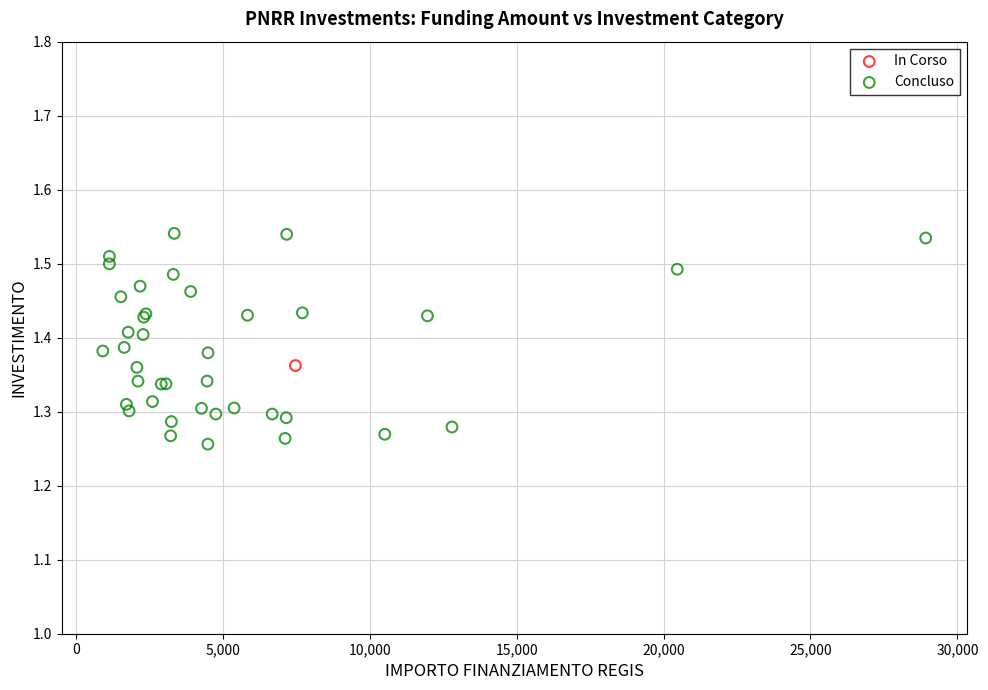

What are all the series names shown in the legend?

In Corso, Concluso